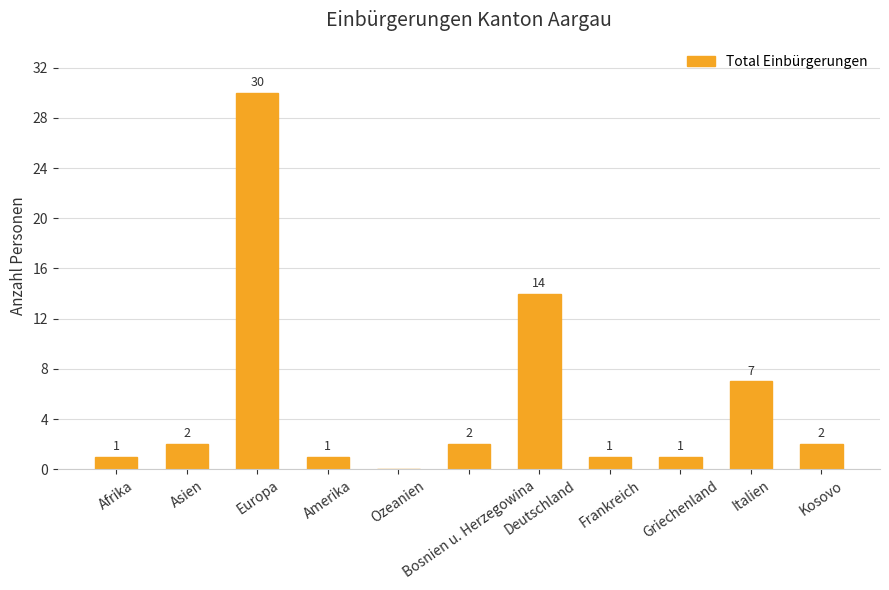

The value at Deutschland is 6. True or false?

False